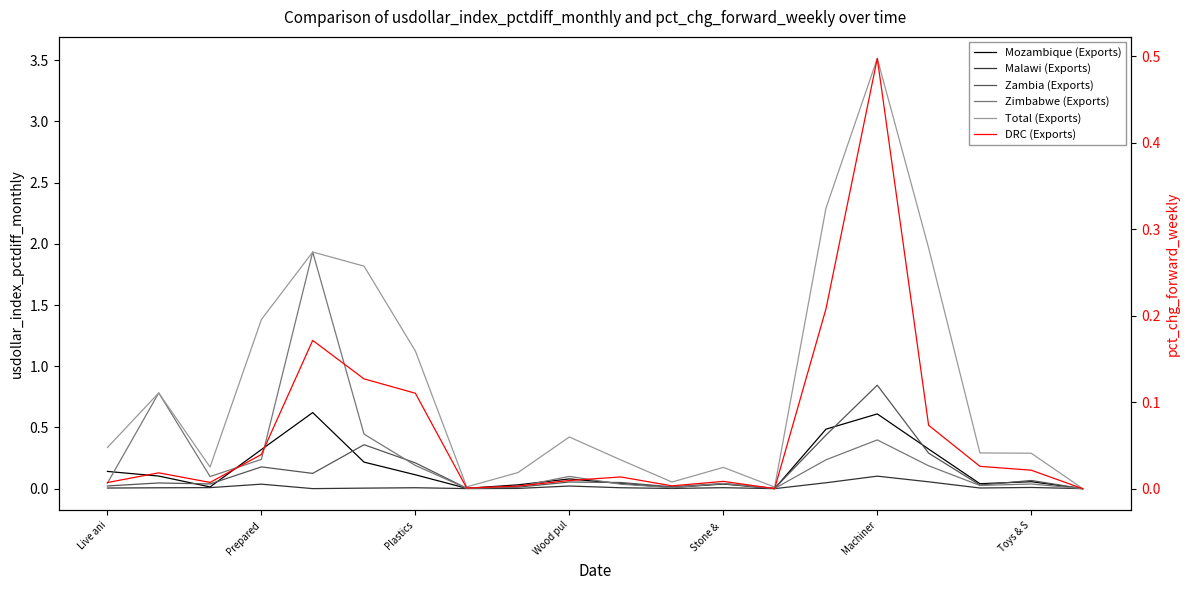

What is the value of the Zimbabwe (Exports) point at the 7th from the left?

0.2